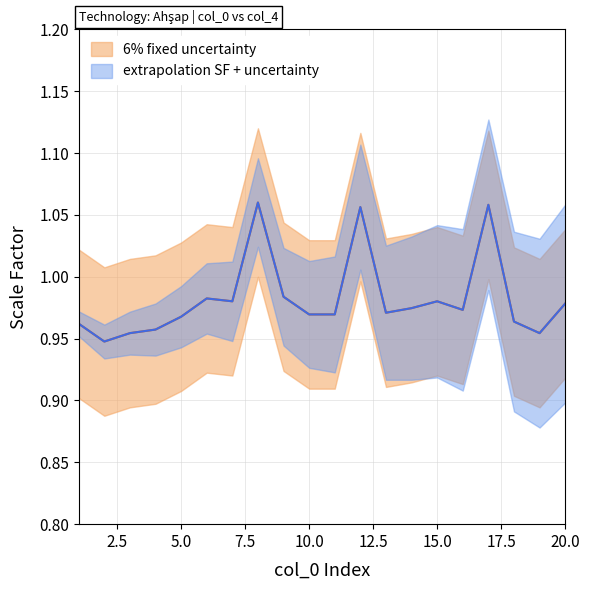

Rank the categories by value from highest to lowest.

8, 17, 12, 9, 6, 7, 15, 20, 14, 16, 13, 10, 11, 5, 18, 1, 4, 3, 19, 2